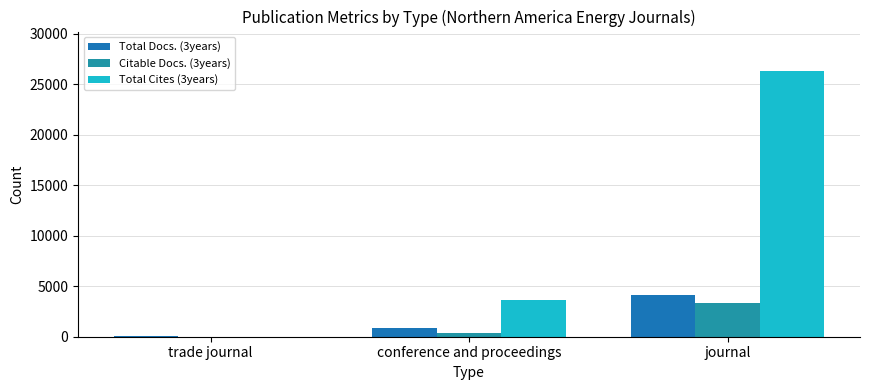

The value of Total Cites (3years) at journal is 42948. True or false?

False